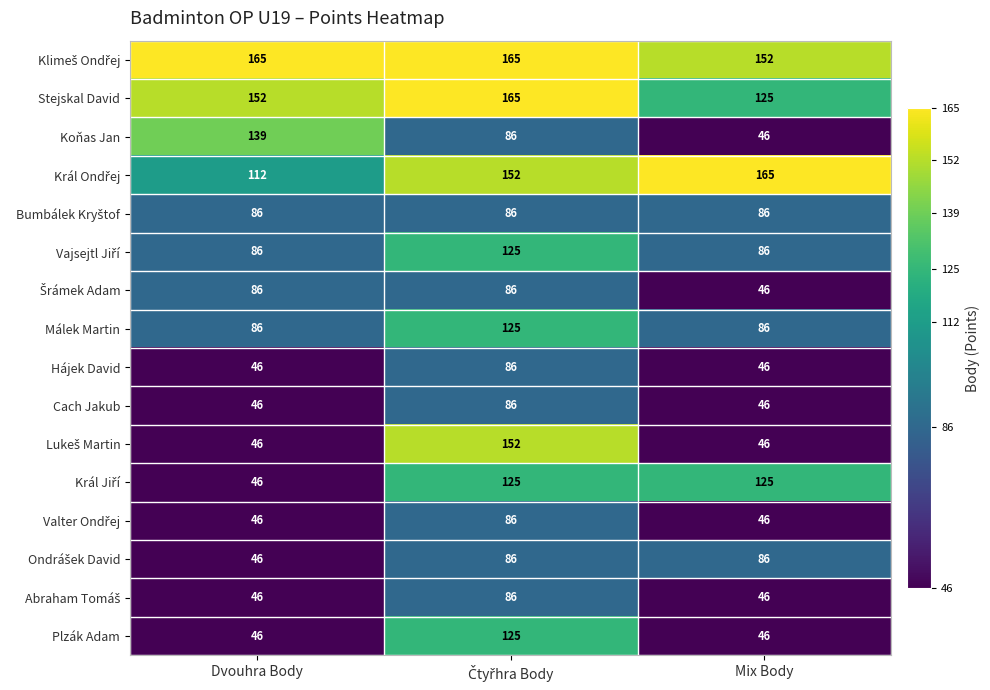

What is the minimum value shown in the chart?

46